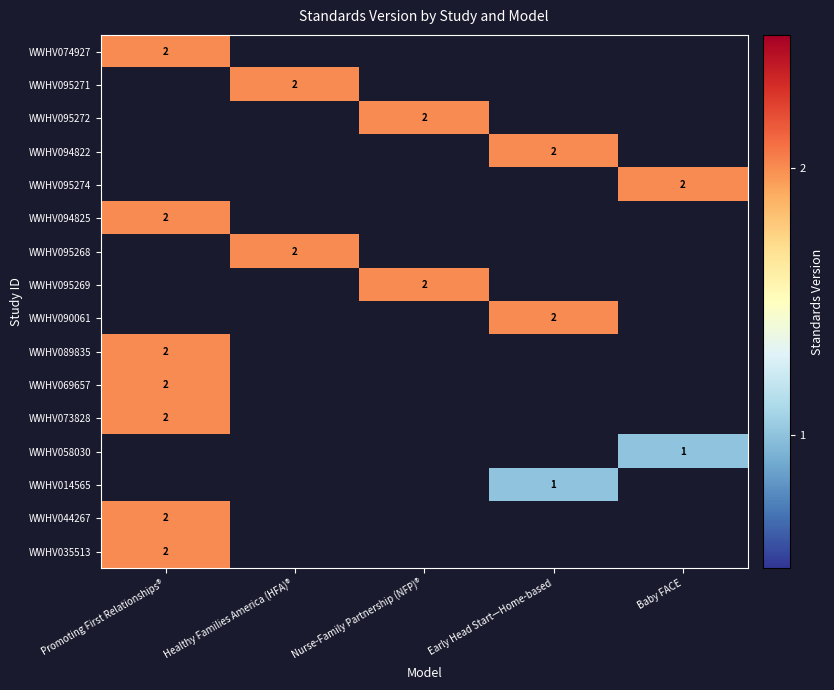

Is the value of WWHV090061 at Promoting First Relationships® greater than the value of WWHV095268 at Promoting First Relationships®?

No